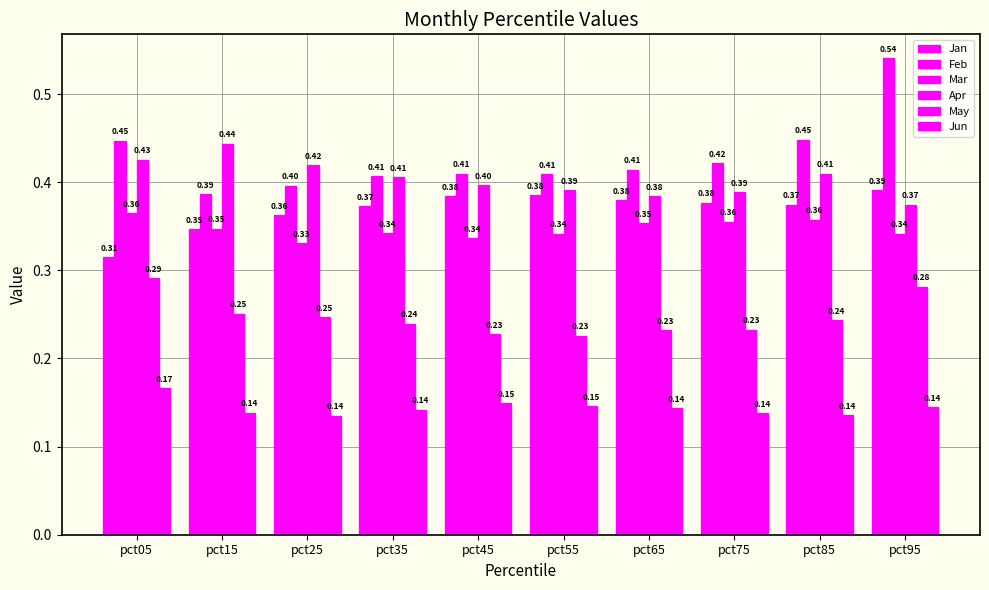

What is the minimum value shown in the chart?

0.1